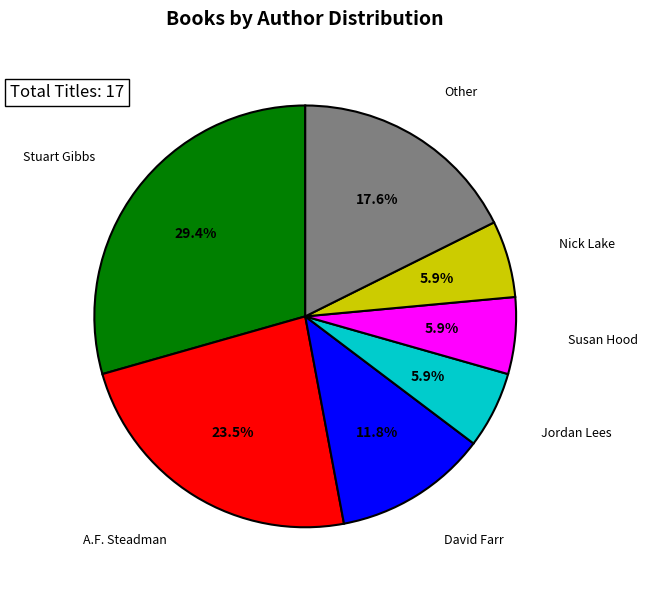

Does any single category account for the majority?

No